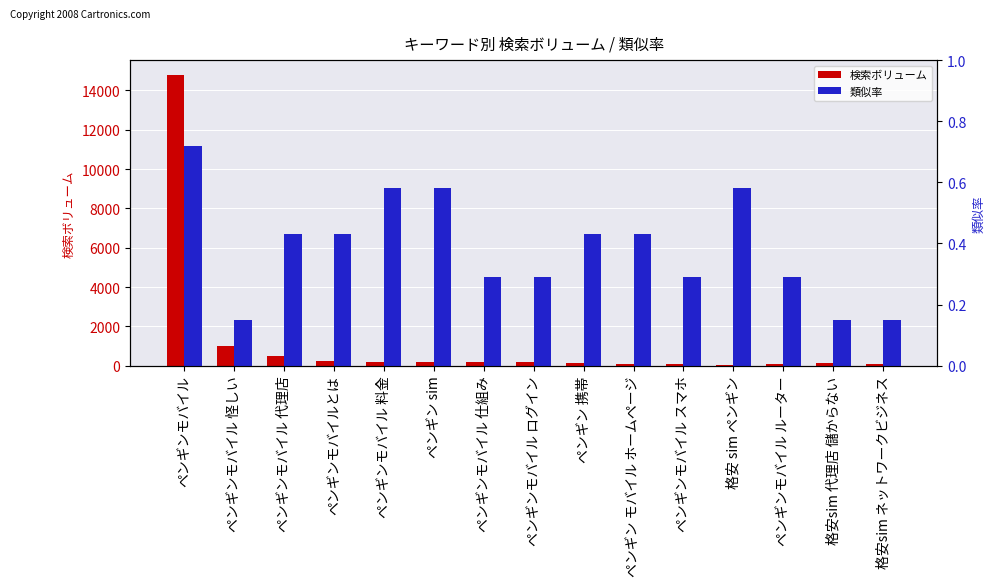

Which category has the highest value in the 検索ボリューム series?

ペンギンモバイル